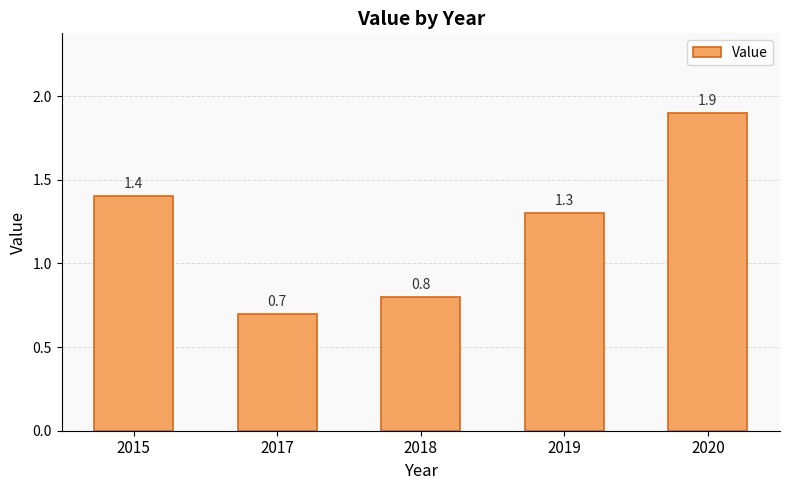

Between 2020 and 2019, which is larger?

2020